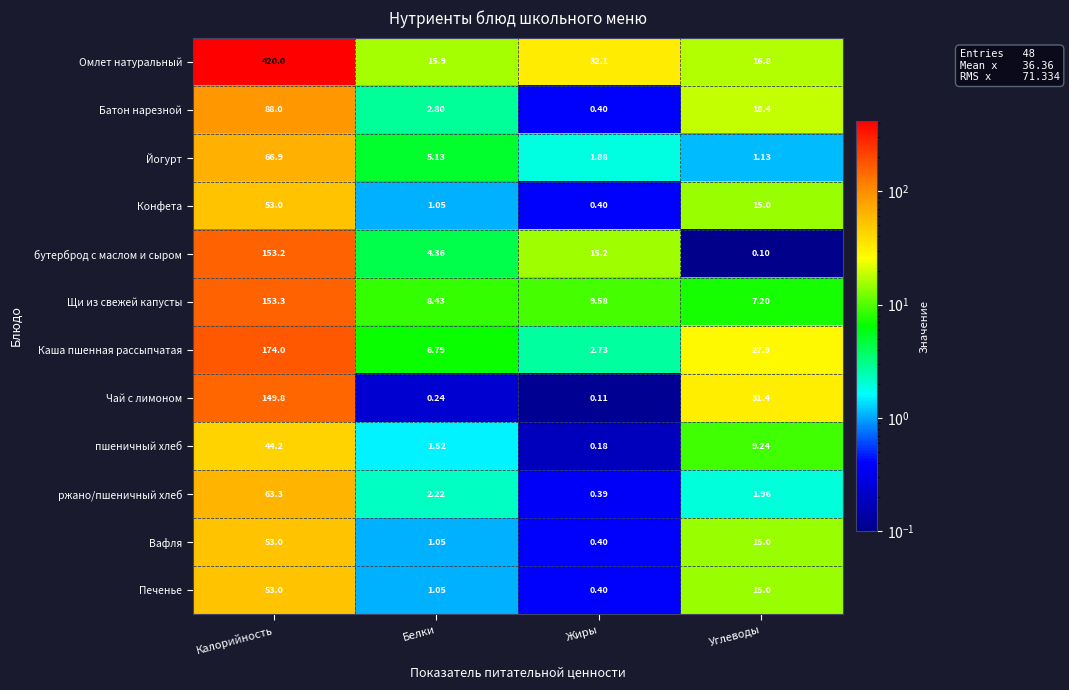

Where is Каша пшенная рассыпчатая nearest to the value 88?

Углеводы